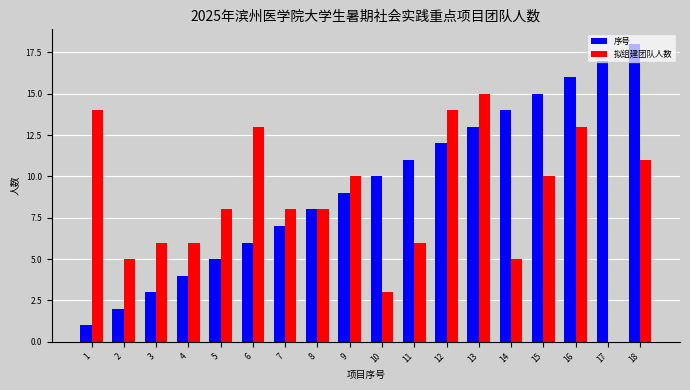

What is the difference between the 序号 values at 11 and 2?

9